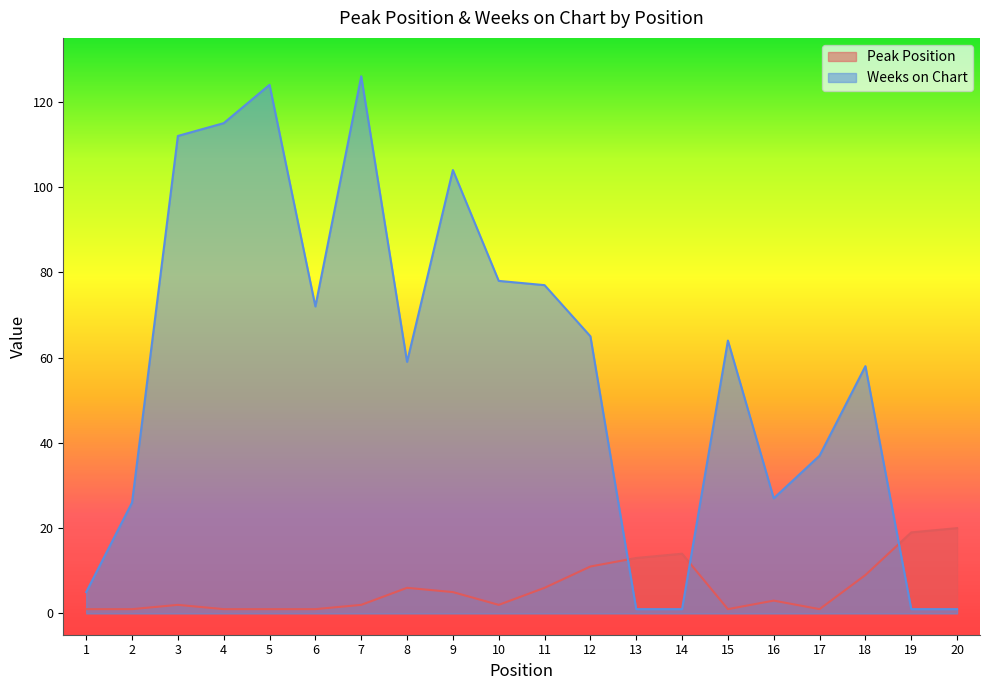

Reading left to right, what are all the values shown in this chart?

Peak Position: 1=1	2=1	3=2	4=1	5=1	6=1	7=2	8=6	9=5	10=2	11=6	12=11	13=13	14=14	15=1	16=3	17=1	18=9	19=19	20=20
Weeks on Chart: 1=5	2=26	3=112	4=115	5=124	6=72	7=126	8=59	9=104	10=78	11=77	12=65	13=1	14=1	15=64	16=27	17=37	18=58	19=1	20=1